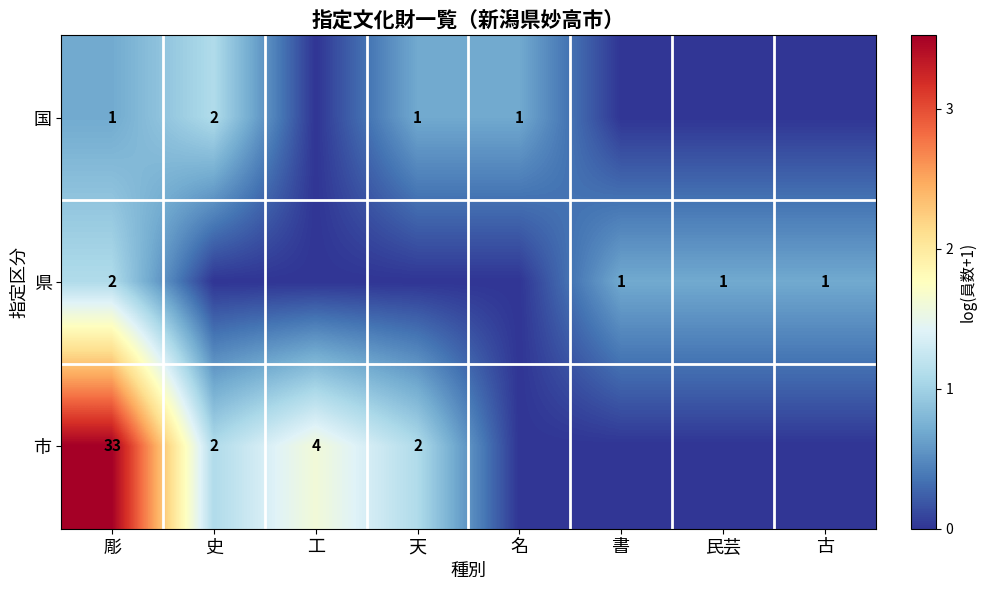

What is the spread (max minus min) of values at 名?

0.7